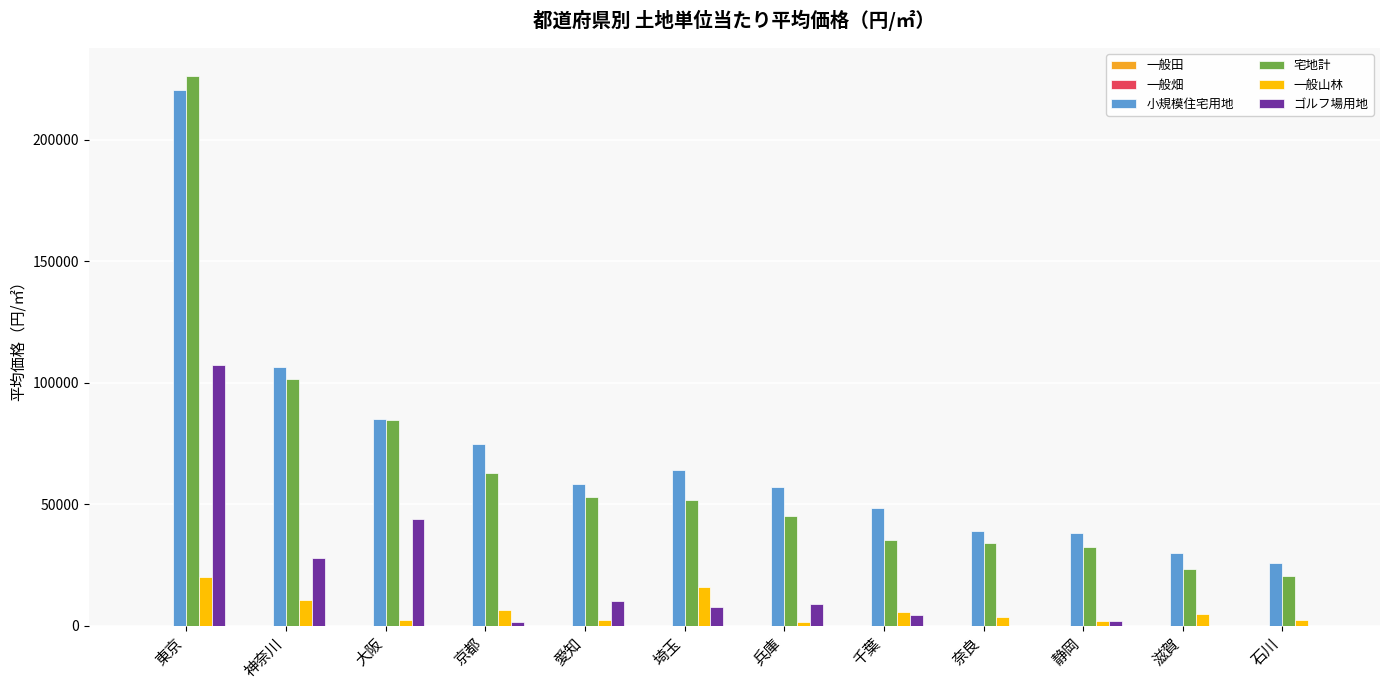

Which series has the largest total across all categories?

小規模住宅用地